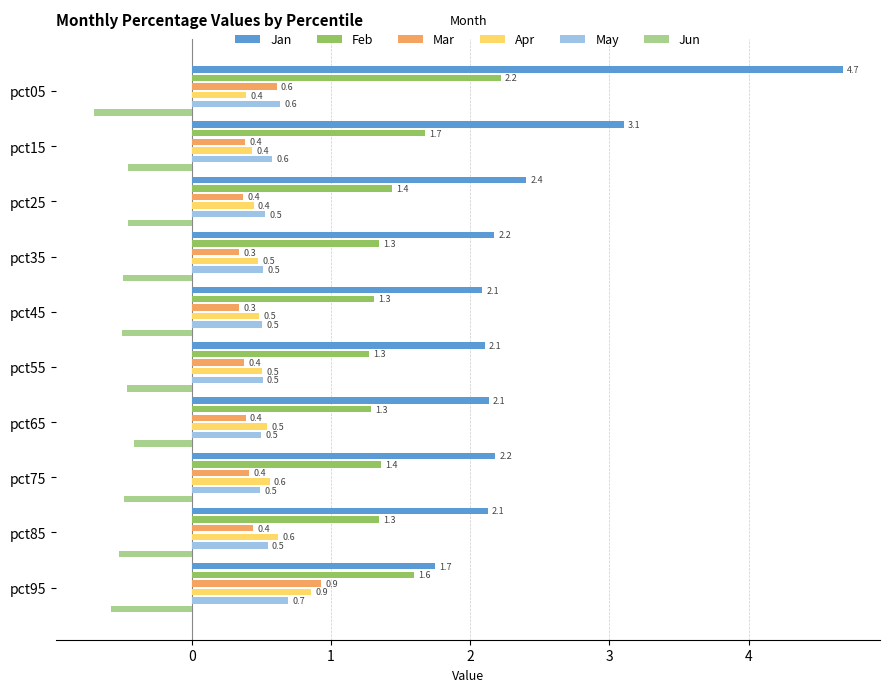

Reading right to left, what are all the values shown in this chart?

Jan: 1.7	2.1	2.2	2.1	2.1	2.1	2.2	2.4	3.1	4.7
Feb: 1.6	1.3	1.4	1.3	1.3	1.3	1.3	1.4	1.7	2.2
Mar: 0.9	0.4	0.4	0.4	0.4	0.3	0.3	0.4	0.4	0.6
Apr: 0.9	0.6	0.6	0.5	0.5	0.5	0.5	0.4	0.4	0.4
May: 0.7	0.5	0.5	0.5	0.5	0.5	0.5	0.5	0.6	0.6
Jun: -0.6	-0.5	-0.5	-0.4	-0.5	-0.5	-0.5	-0.5	-0.5	-0.7